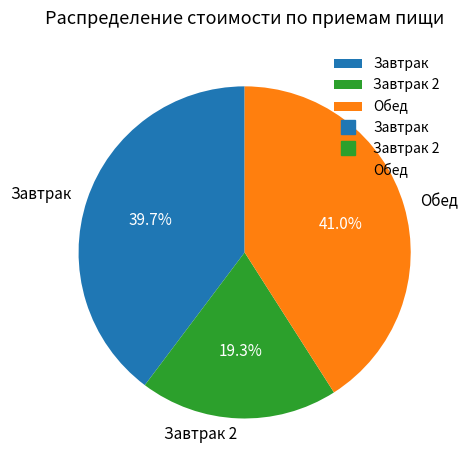

To the nearest percent, what is the difference between the largest and smallest slice percentages?

22%